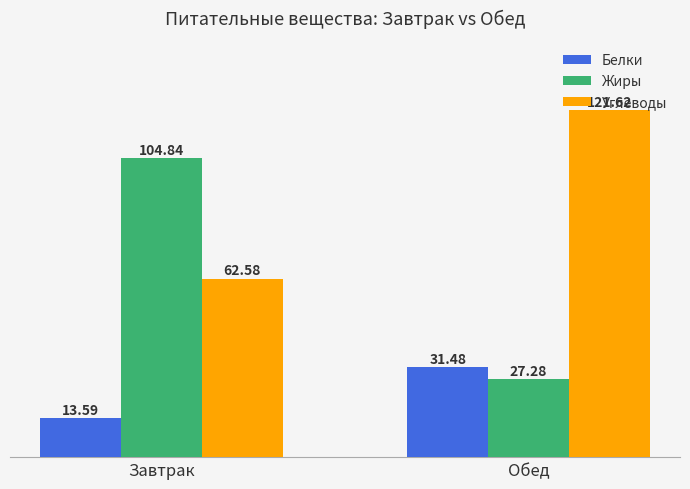

True or false: Белки has a value of 13.6 at Завтрак.

True